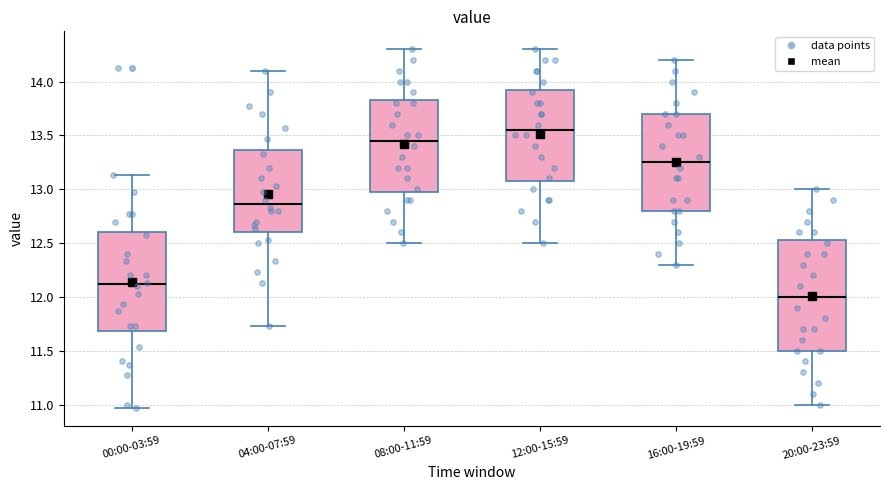

Where is the upper edge of the box for 04:00-07:59 on the y-axis? The values are not printed on the chart, so give them approximately, as read against the axis.

13.35